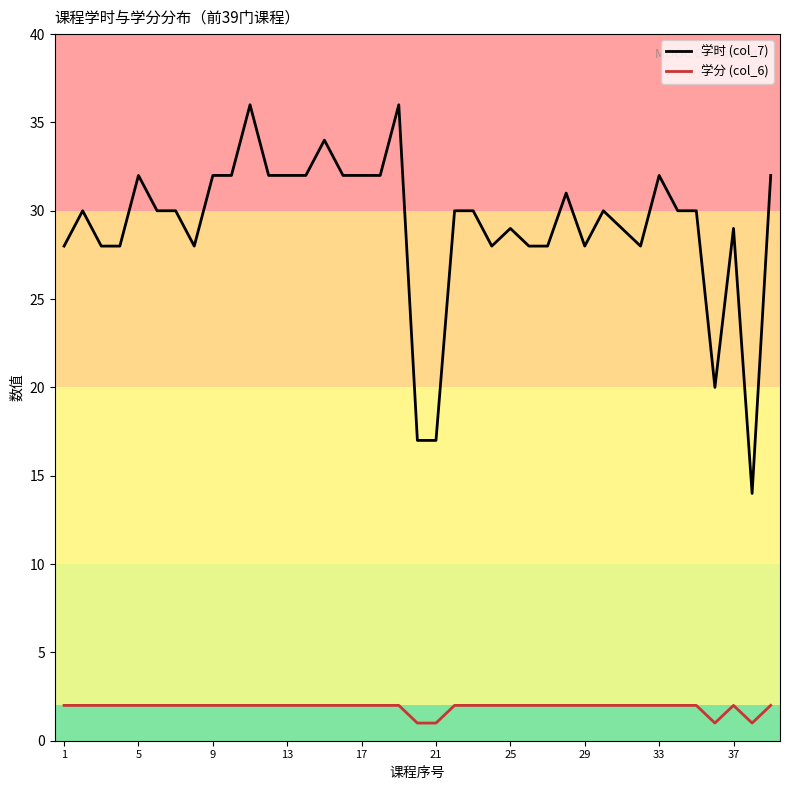

Which series has the largest range (max minus min)?

学时 (col_7)